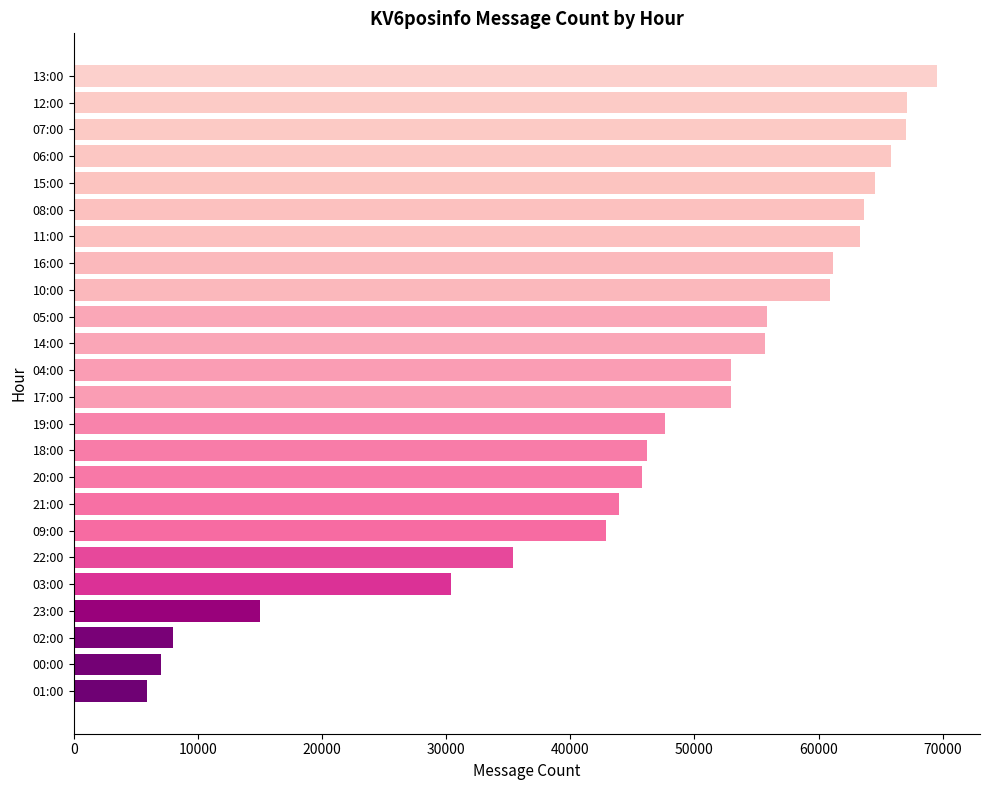

What is the difference between the second highest and second lowest values?

60079